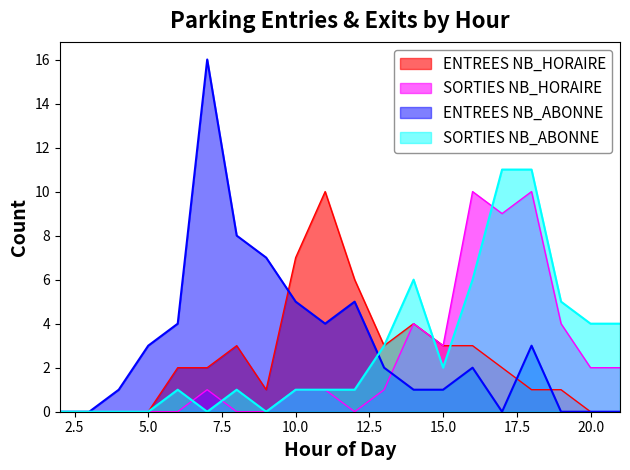

At which category does SORTIES NB_HORAIRE reach its first local valley?

12